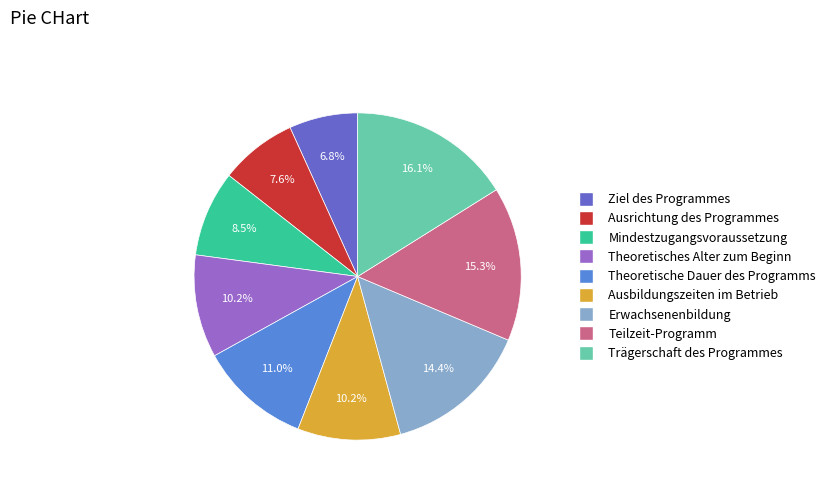

The Ausbildungszeiten im Betrieb slice represents 23% of the pie. True or false?

False